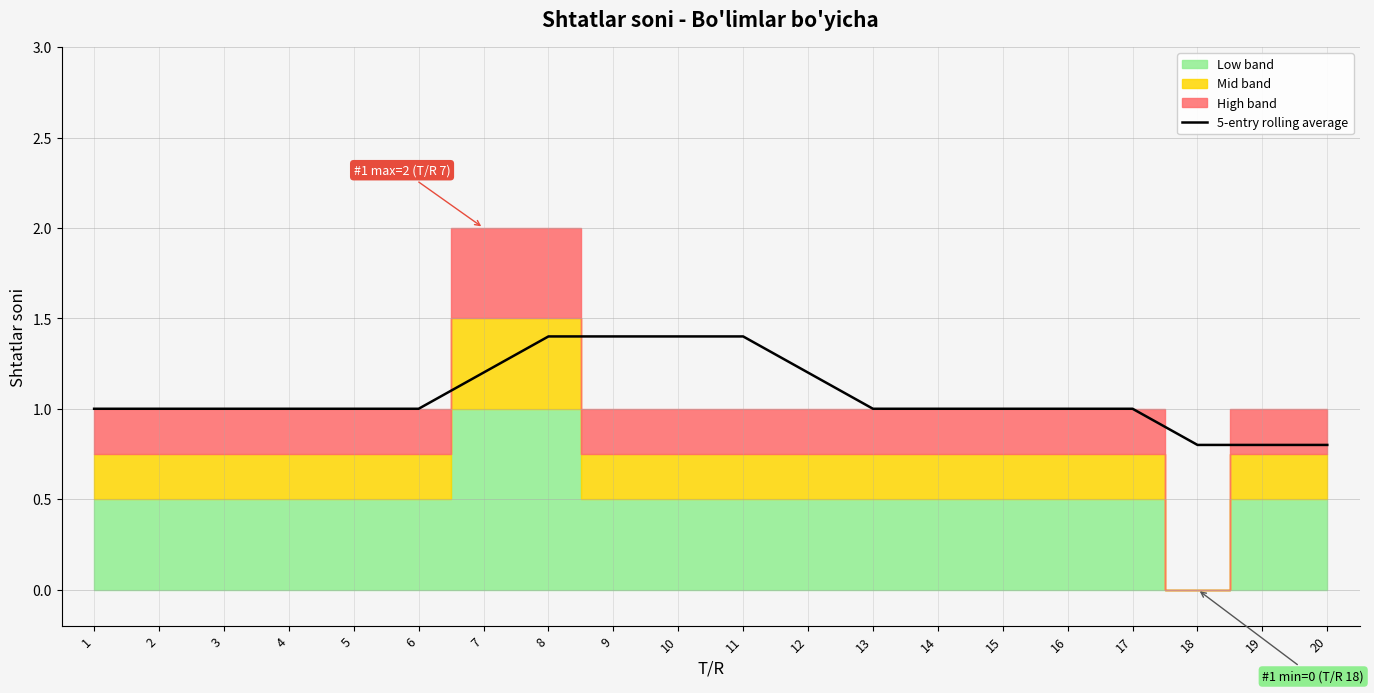

Rank the categories by value from lowest to highest.

18, 19, 20, 1, 2, 3, 4, 5, 6, 13, 14, 15, 16, 17, 7, 12, 8, 9, 10, 11